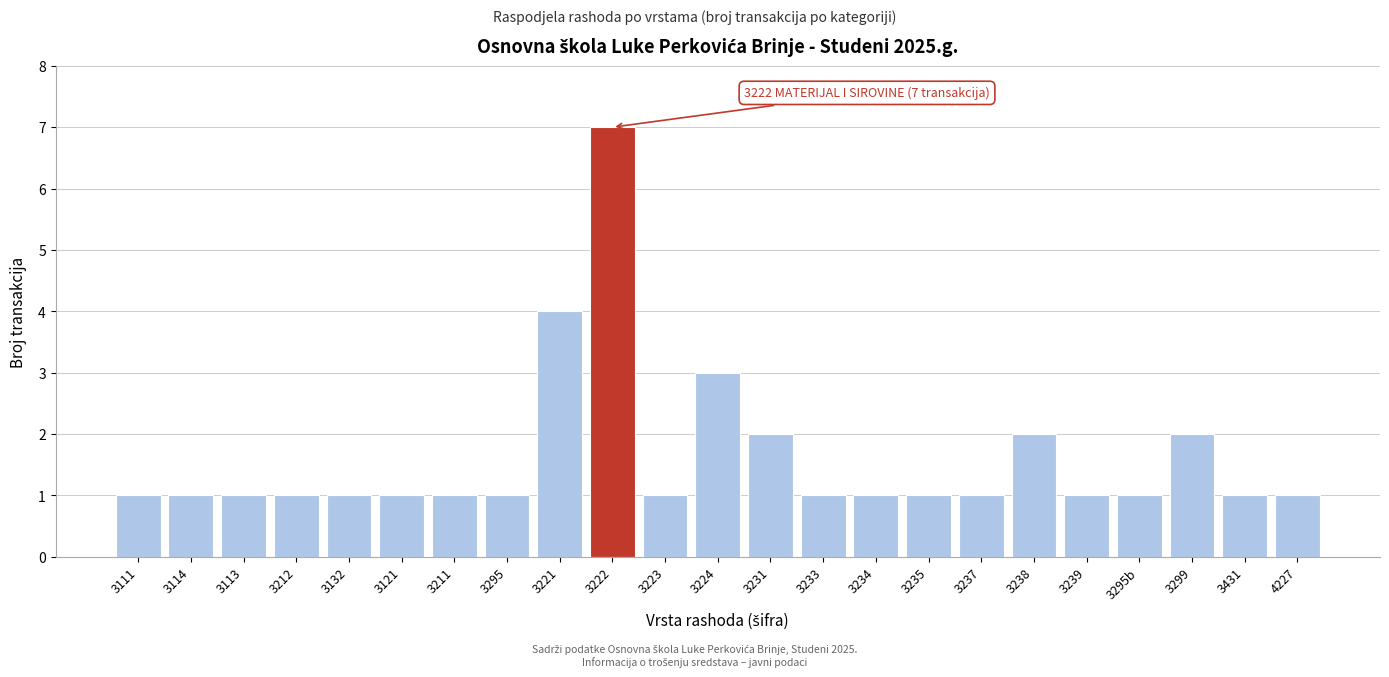

Reading right to left, transcribe all the data shown in this chart.

1	1	2	1	1	2	1	1	1	1	2	3	1	7	4	1	1	1	1	1	1	1	1